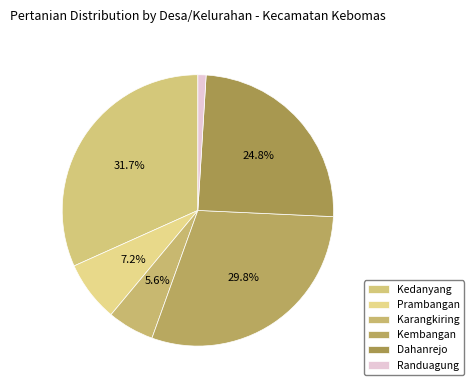

What is the smallest slice in the pie chart?

Randuagung